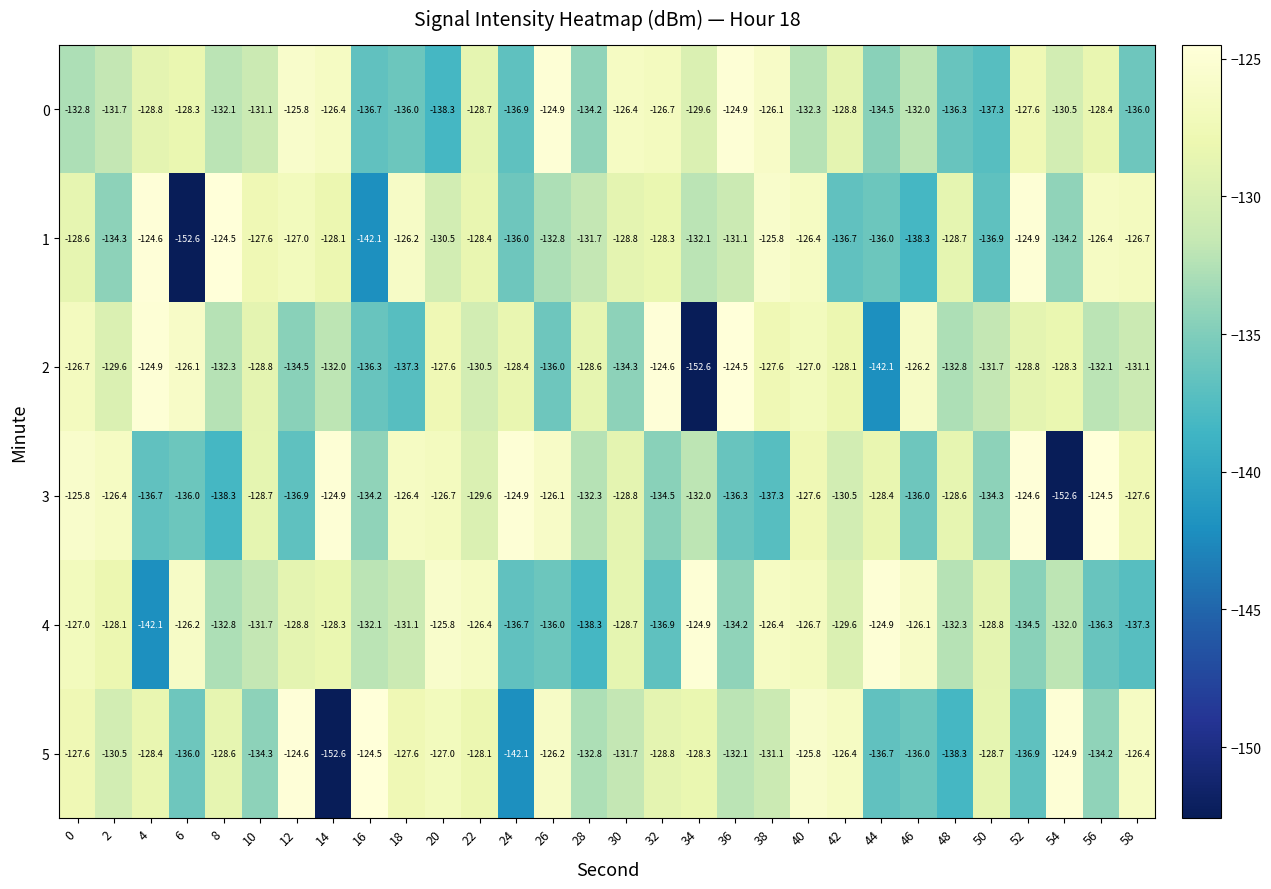

What is the sum of the 3 values at 12 and 16?

-271.1